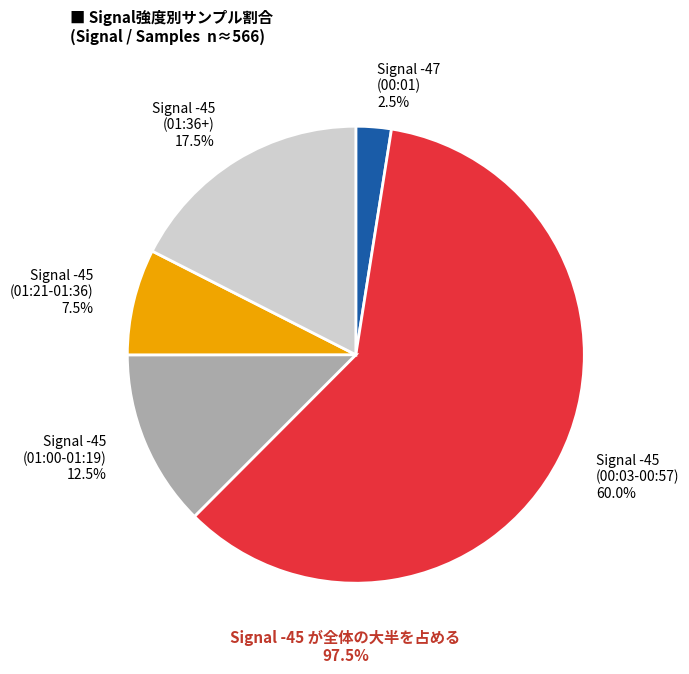

How many slices are in this pie chart?

5